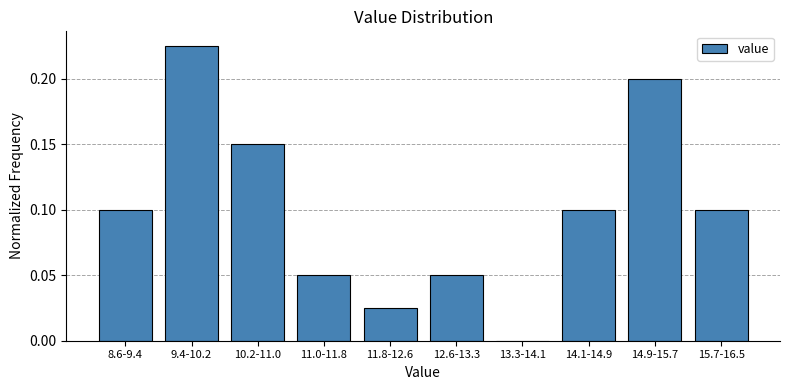

Which has a higher value, 9.4-10.2 or 8.6-9.4?

9.4-10.2